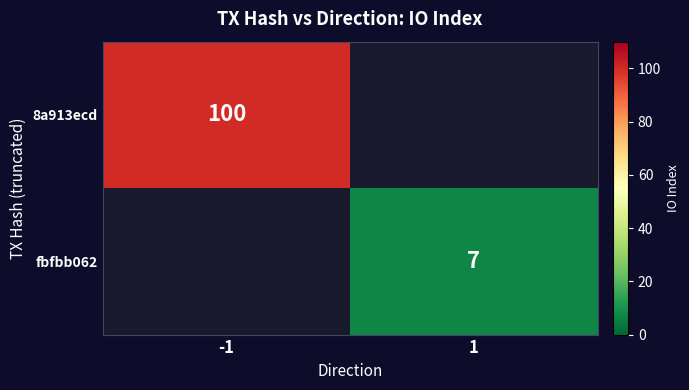

The 8a913ecd series shows 100 at -1. True or false?

True